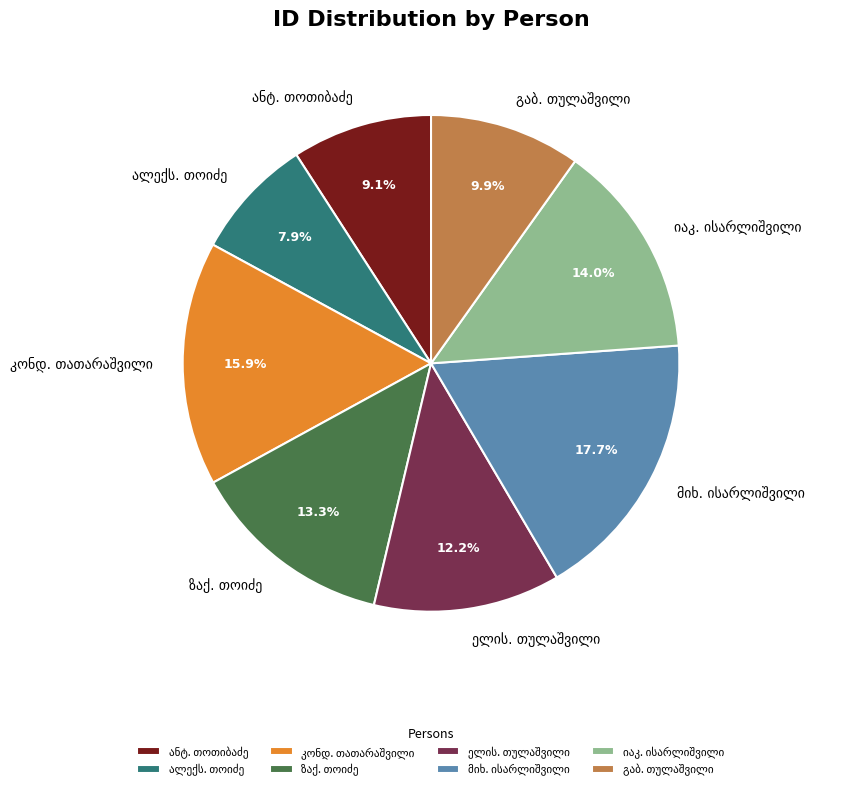

Does any single category account for the majority?

No